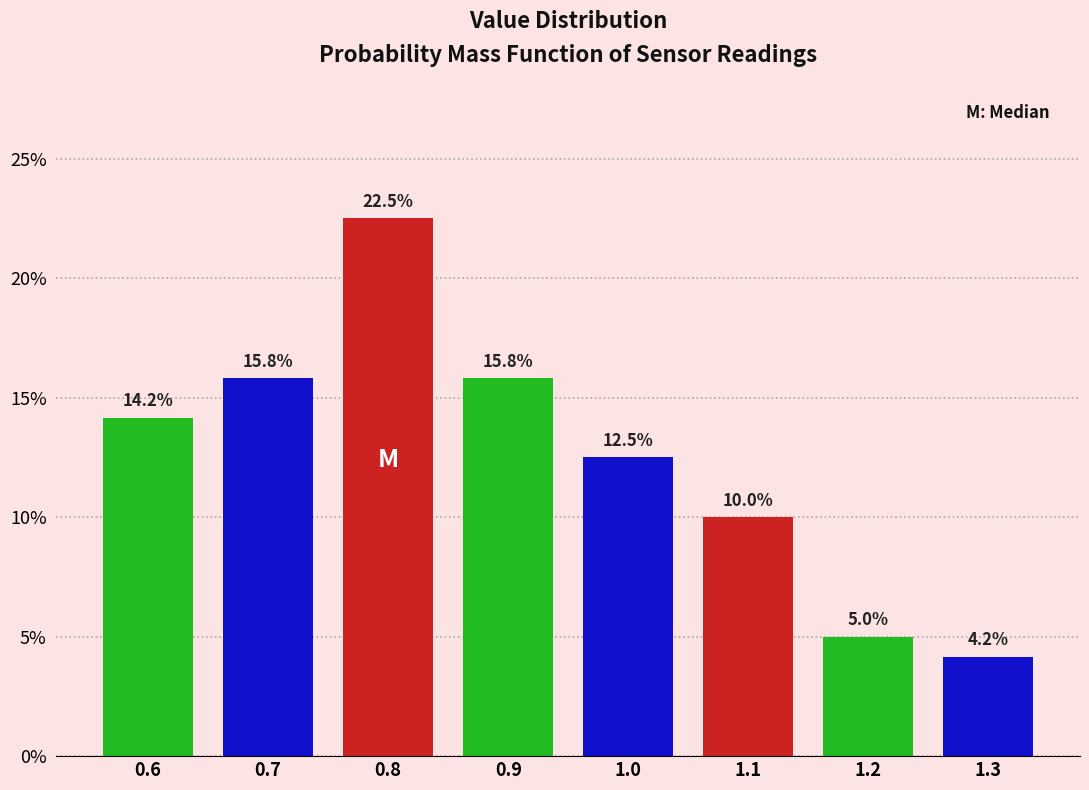

Reading left to right, list every bar in this chart as the range it spans on the x-axis followed by its height.

0.55 to 0.65: 14.2
0.65 to 0.75: 15.8
0.75 to 0.85: 22.5
0.85 to 0.95: 15.8
0.95 to 1.05: 12.5
1.05 to 1.15: 10.0
1.15 to 1.25: 5.0
1.25 to 1.35: 4.2